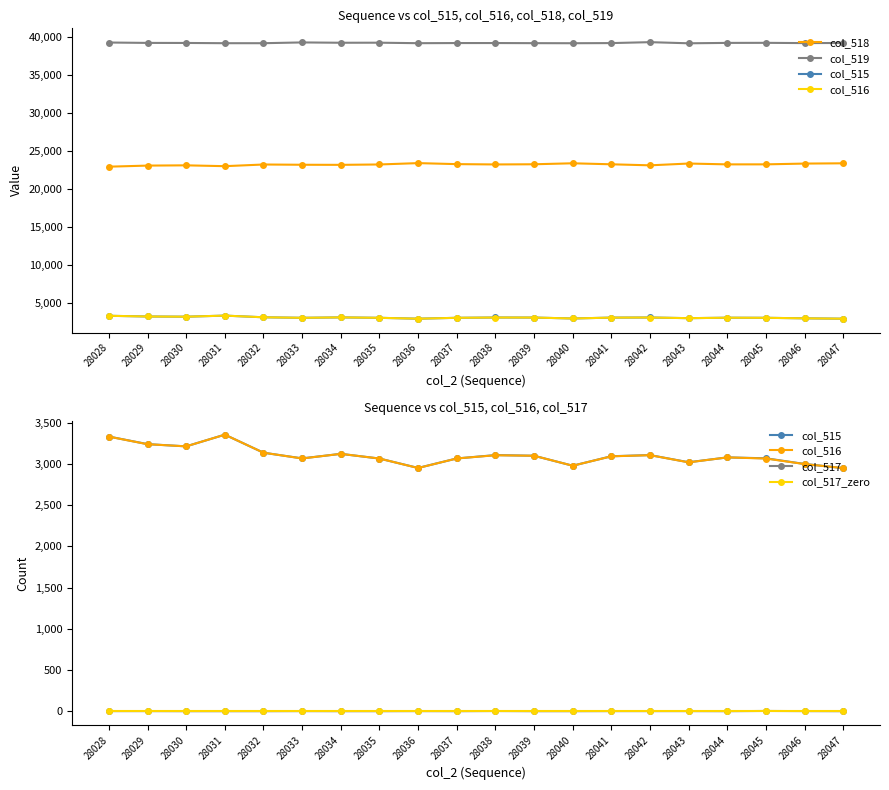

What is the average value of the col_517 series?

1